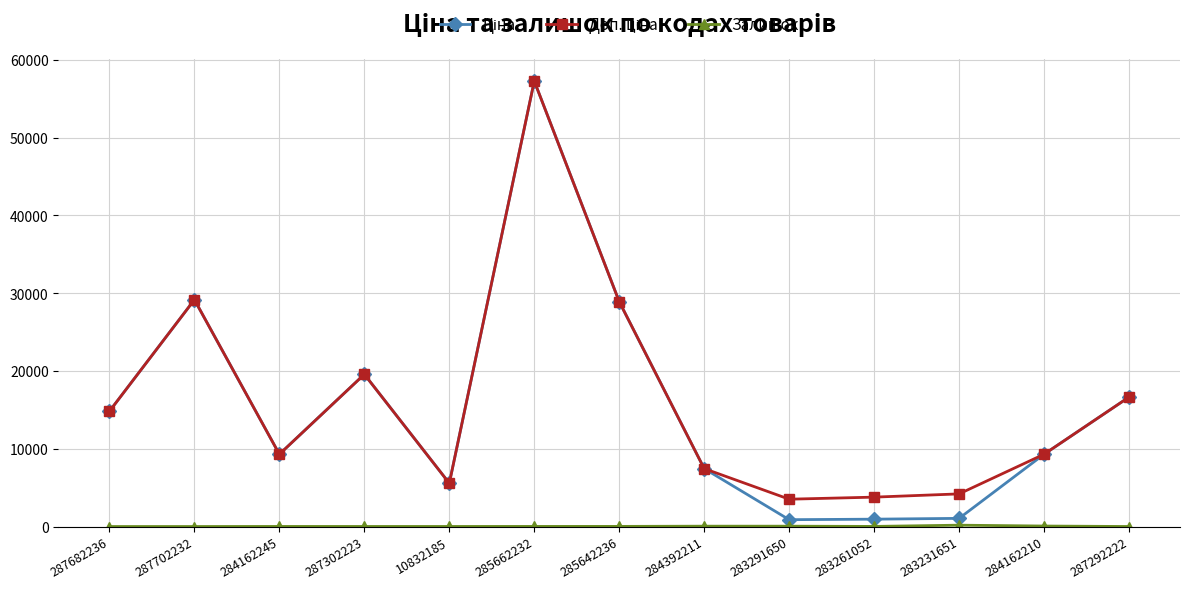

At how many categories does at least one series exceed 36287?

1